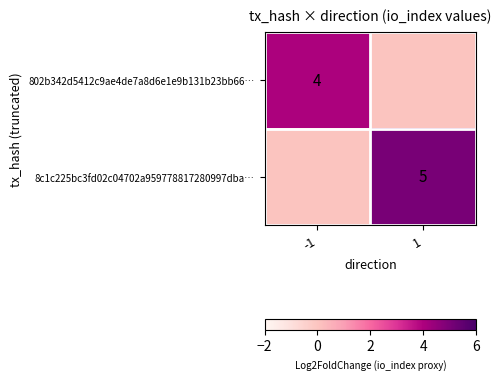

At how many categories does at least one series exceed 1?

2